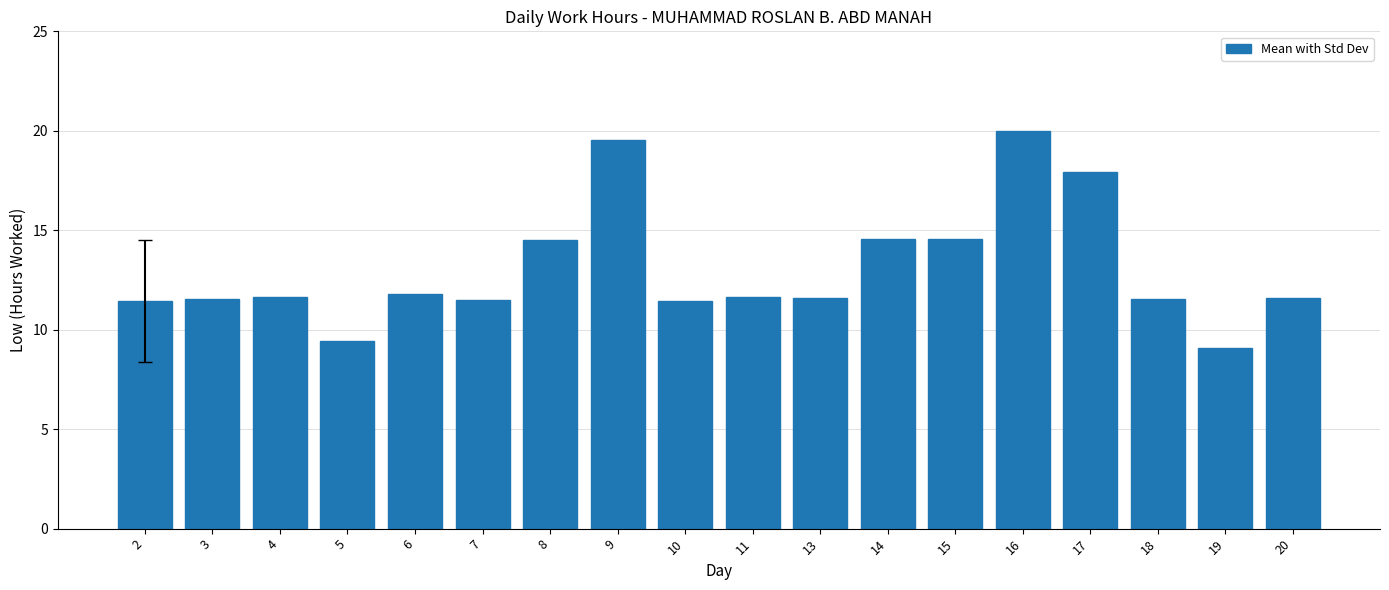

What is the value of the 17th bar from the left?

9.1